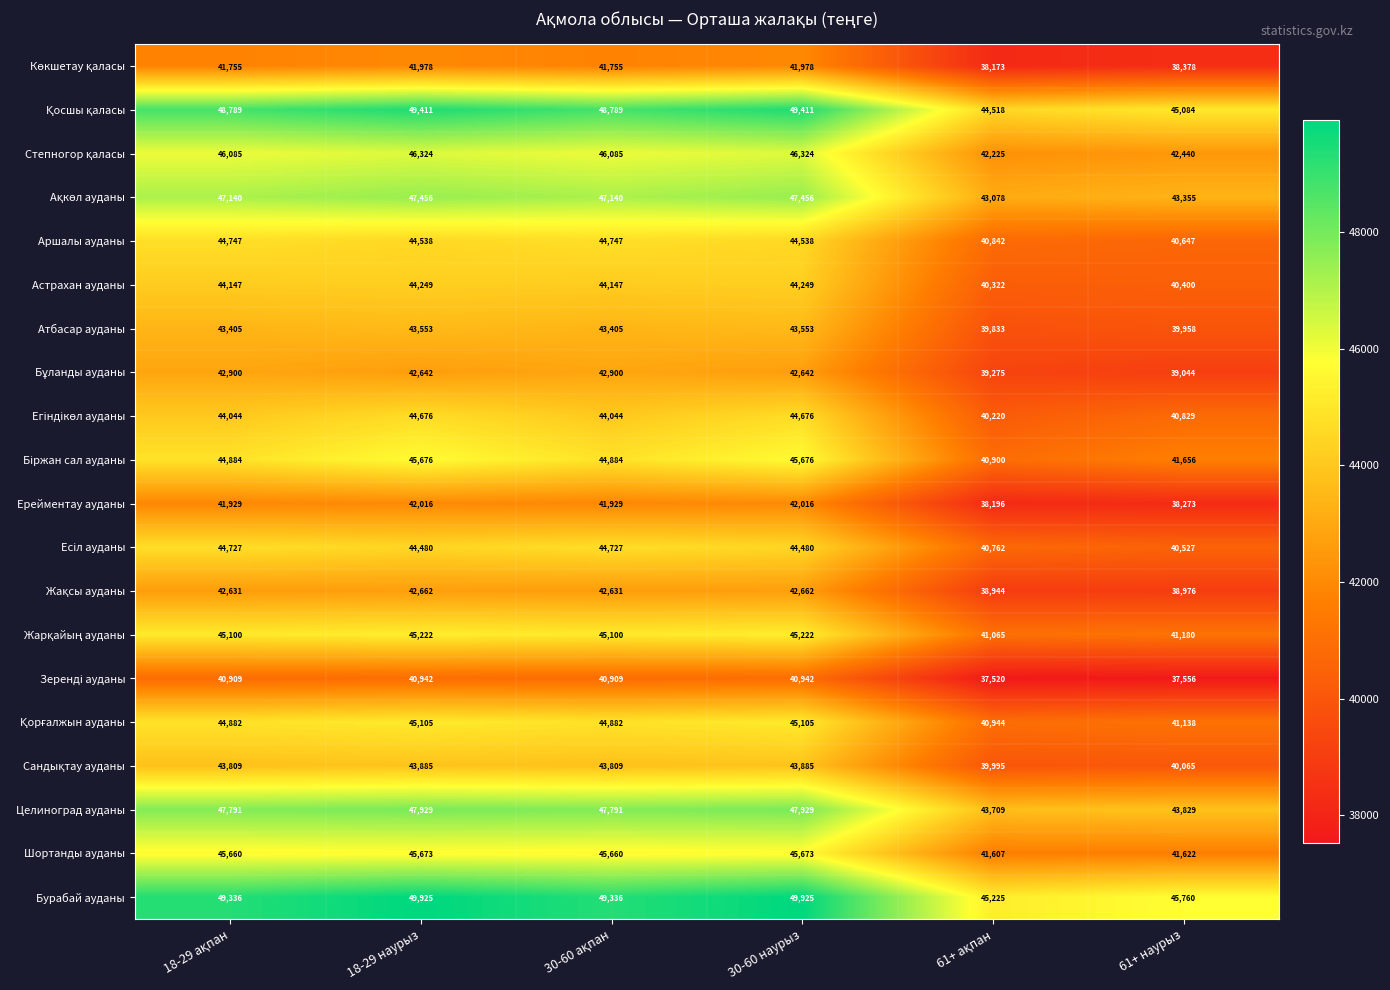

What is the maximum value shown in the chart?

49925